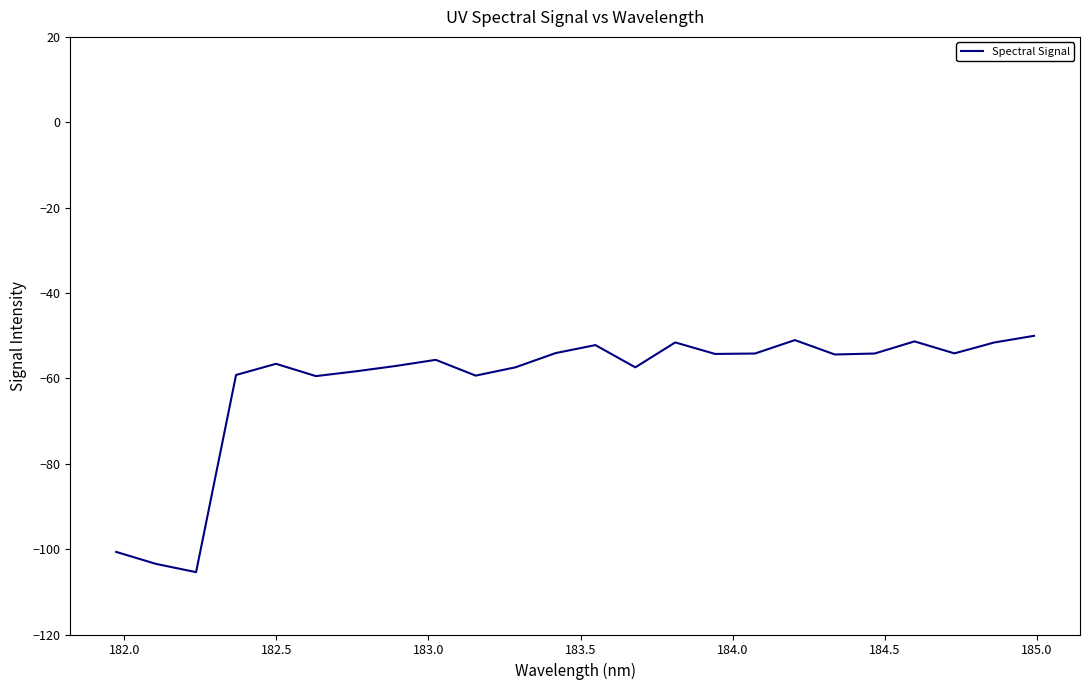

What is the minimum value shown in the chart?

-105.4